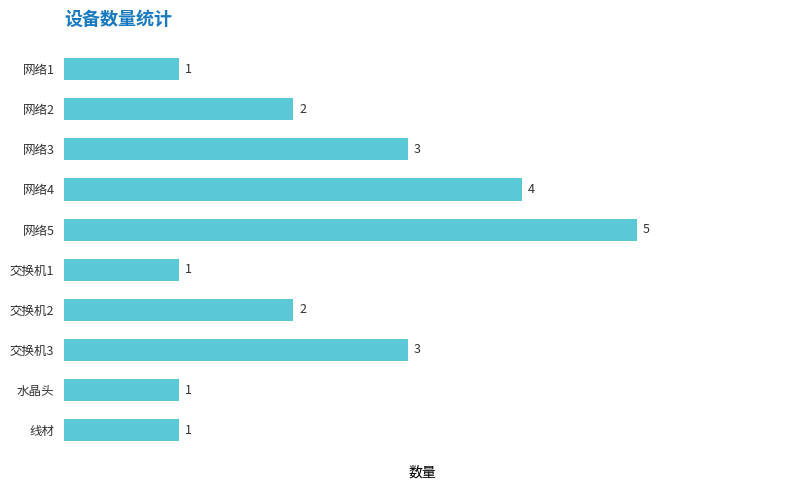

Is it true that the value at 网络5 is 2?

False